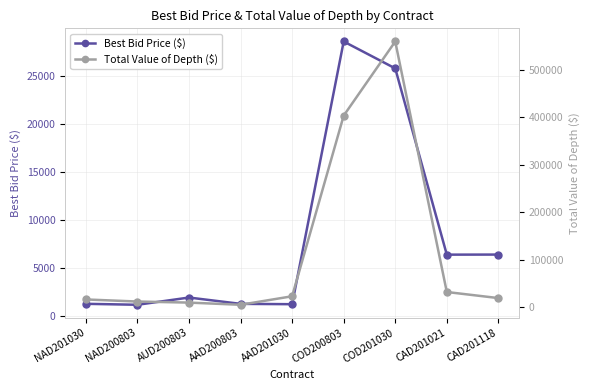

Reading right to left, extract all data points from this chart.

Best Bid Price ($): CAD201118=6424.5	CAD201021=6416.5	COD201030=25800.0	COD200803=28600.0	AAD201030=1260.0	AAD200803=1295.0	AUD200803=1952.8	NAD200803=1200.0	NAD201030=1300.0
Total Value of Depth ($): CAD201118=19276.5	CAD201021=32090.0	COD201030=560100.0	COD200803=403800.0	AAD201030=23115.0	AAD200803=5180.0	AUD200803=9764.0	NAD200803=12000.0	NAD201030=16400.0